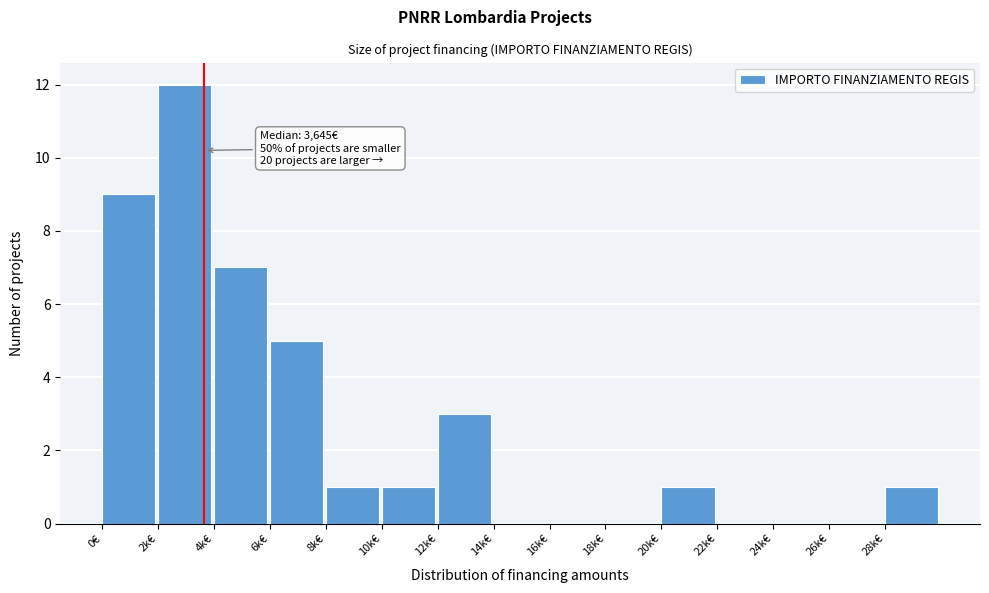

Reading left to right, list all the values displayed in this chart.

0€=9	2k€=12	4k€=7	6k€=5	8k€=1	10k€=1	12k€=3	14k€=0	16k€=0	18k€=0	20k€=1	22k€=0	24k€=0	26k€=0	28k€=1